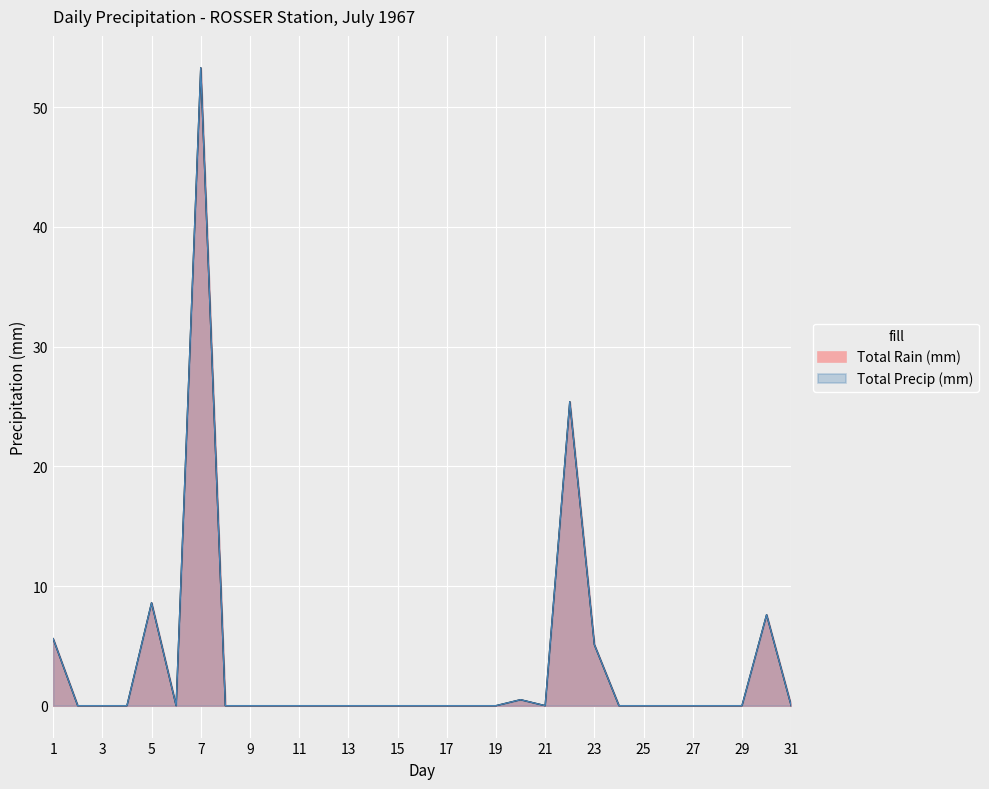

True or false: Total Precip (mm) and Total Rain (mm) intersect in this chart.

False